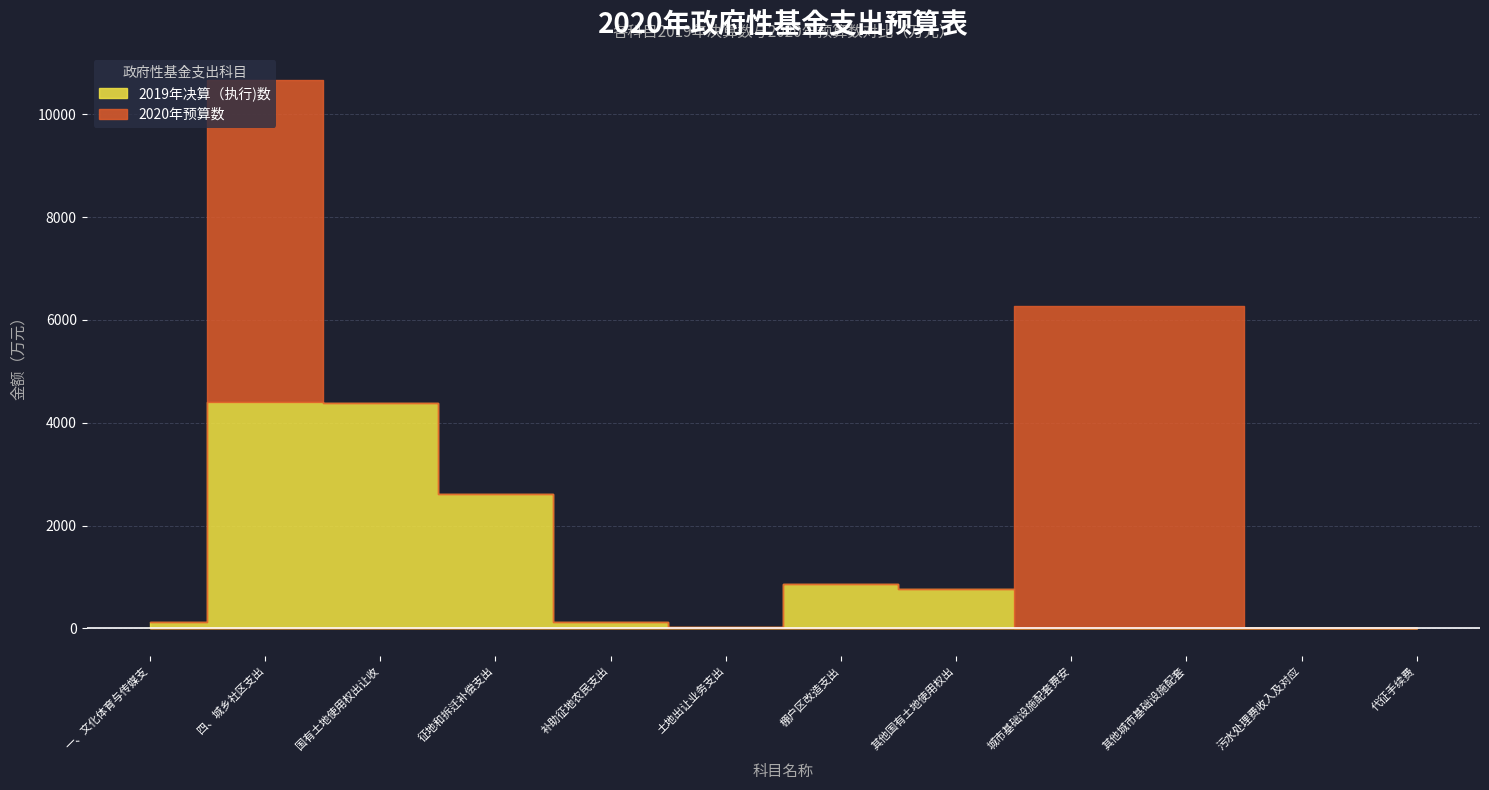

What is the total value across all series at        土地出让业务支出?

18